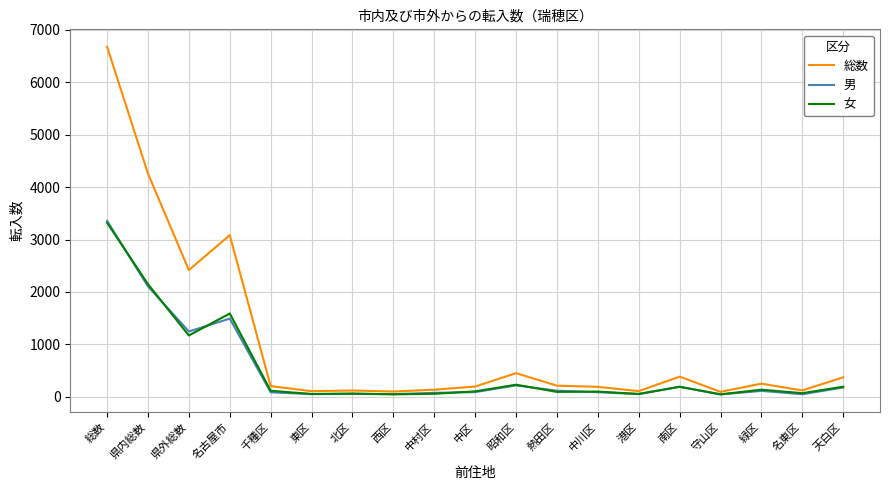

Which series has the largest total across all categories?

総数